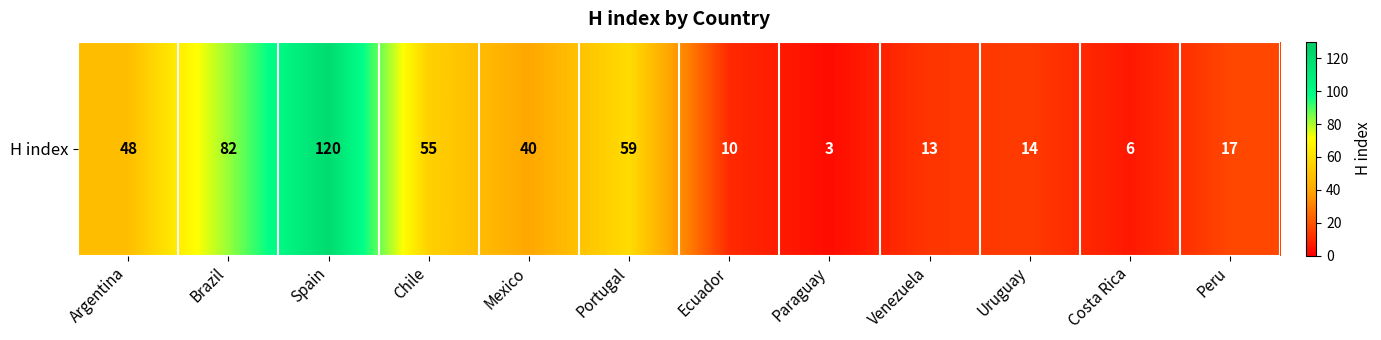

What is the change in value from Brazil to Venezuela?

-69